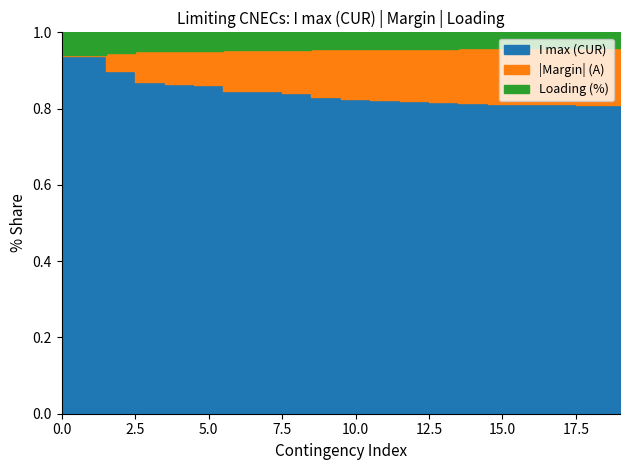

What are all the series names shown in the legend?

I max (CUR), Margin (A), Loading (%)